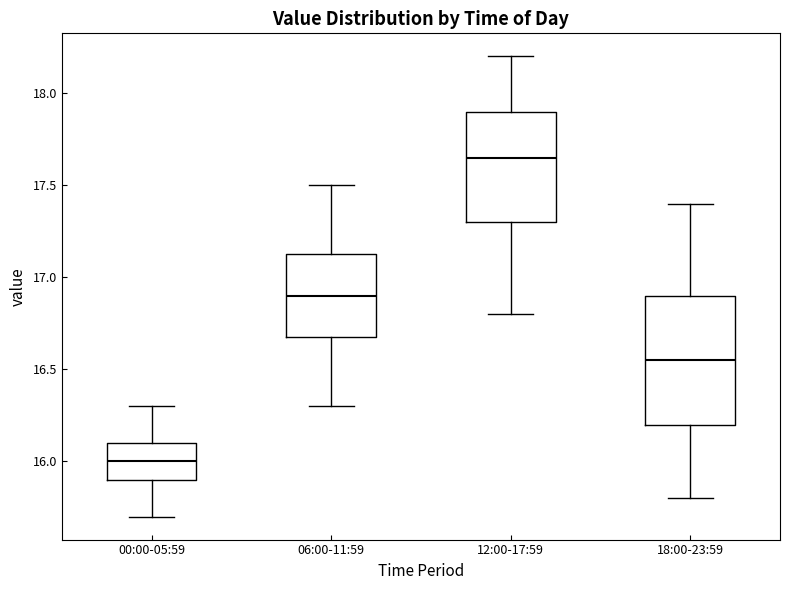

Where is the lower edge of the box for 12:00-17:59 on the y-axis? The values are not printed on the chart, so give them approximately, as read against the axis.

17.30